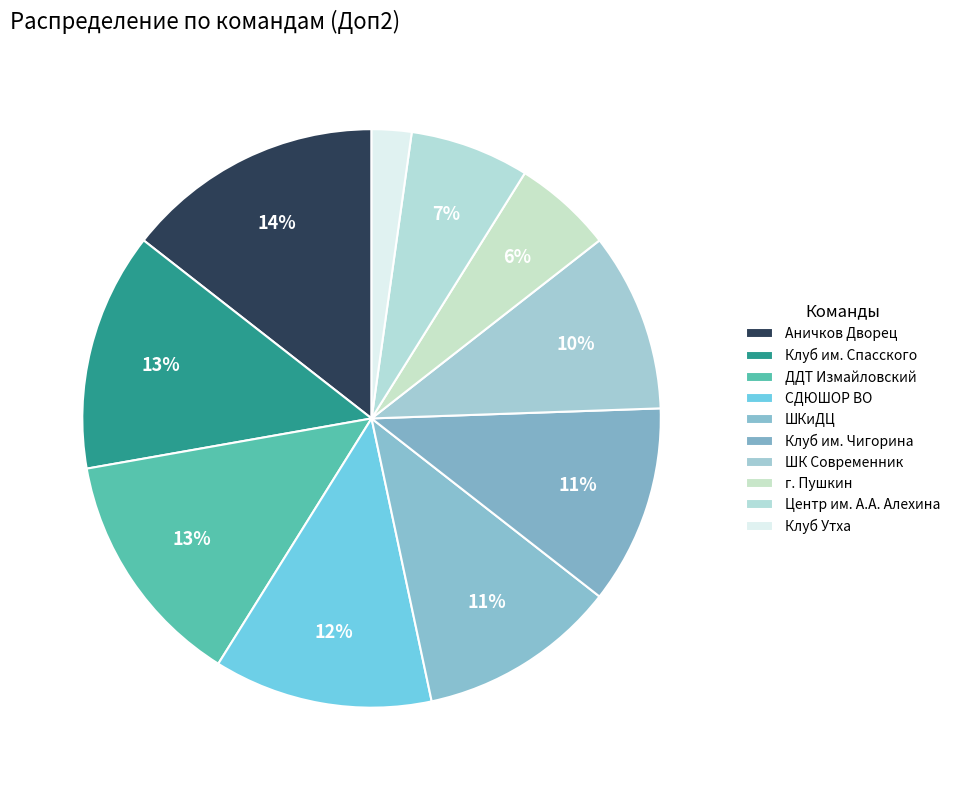

Is the sum of ДДТ Измайловский and ШК Современник greater than half?

No